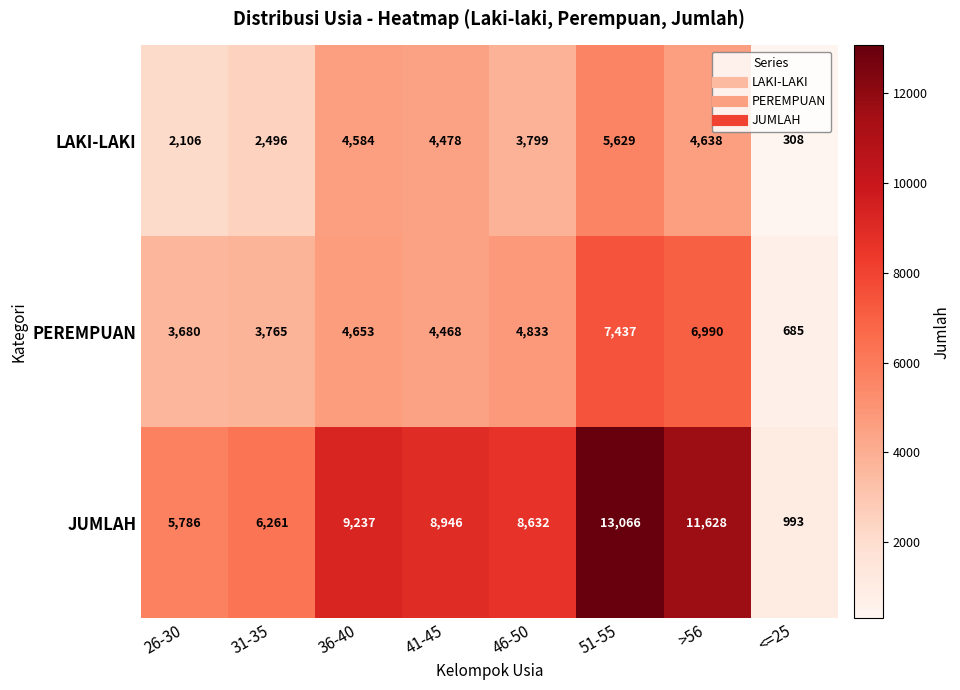

Count the number of data series in this chart.

3